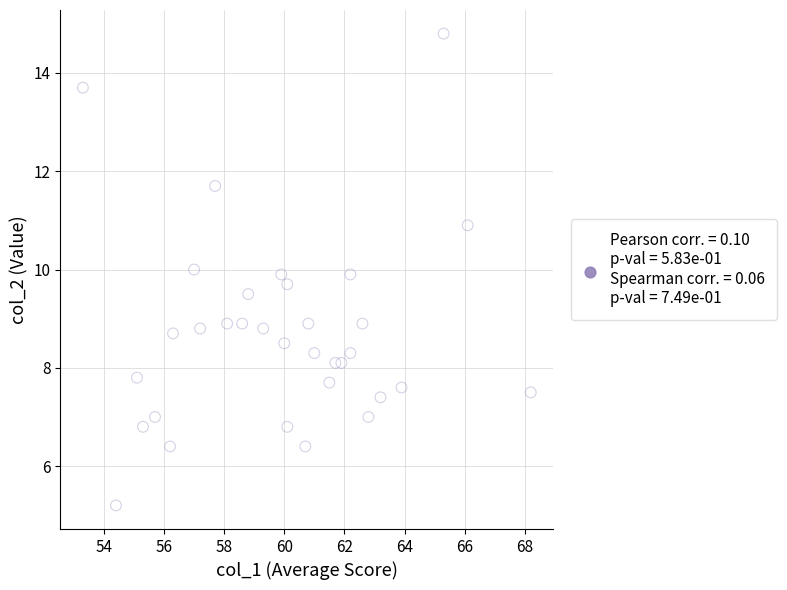

What is the range of Y values (max minus min)?

9.6